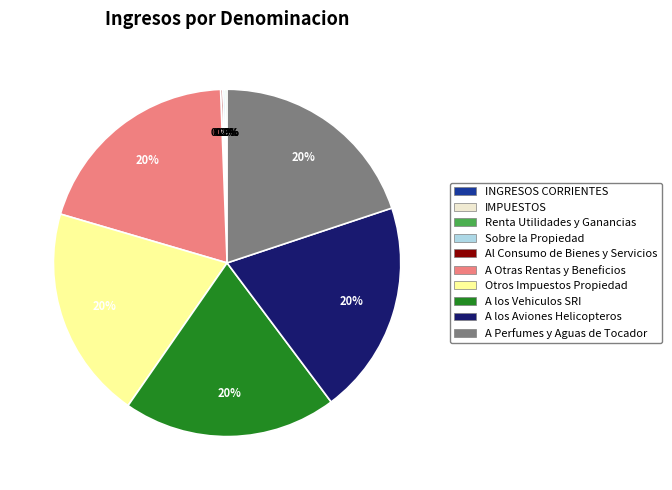

To the nearest percent, what portion does Otros Impuestos Propiedad represent?

20%